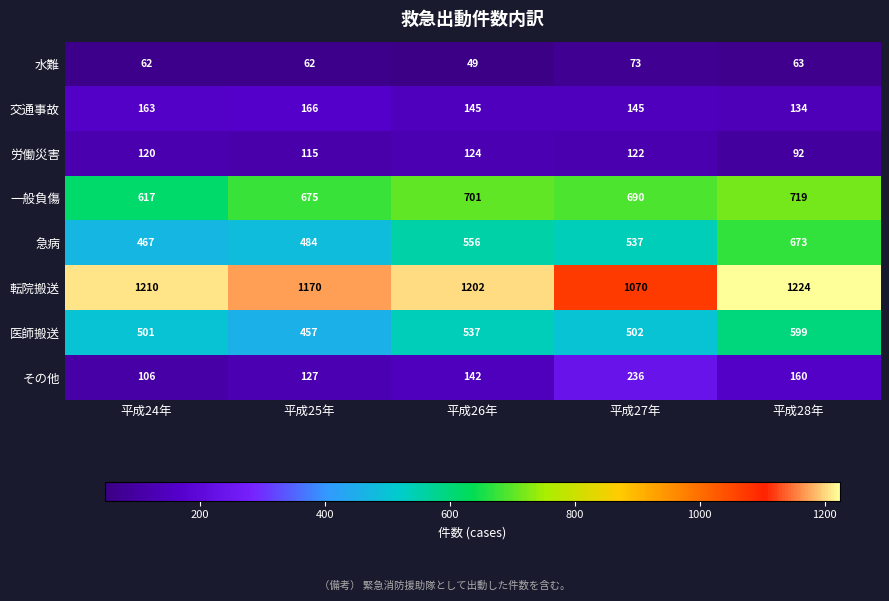

At how many categories does at least one series exceed 988?

5